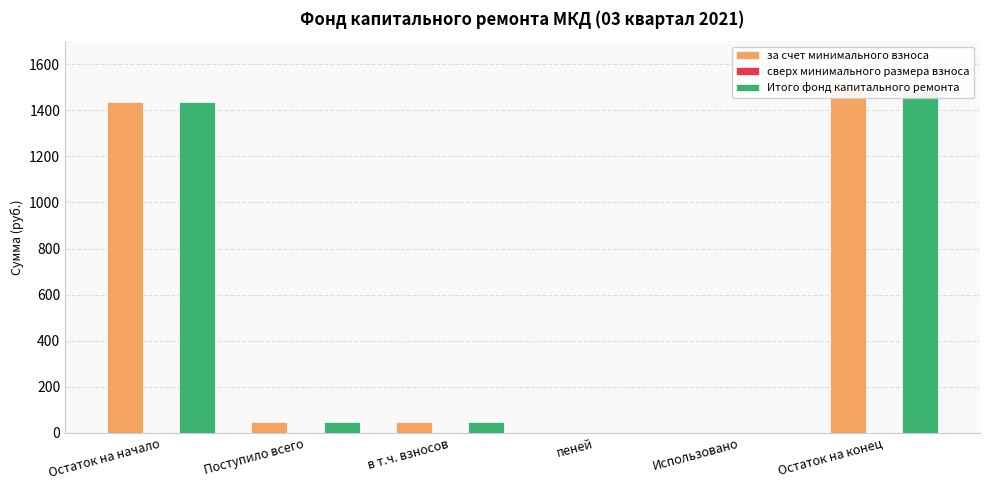

Where does the Итого фонд капитального ремонта series first go above 49?

Остаток на начало